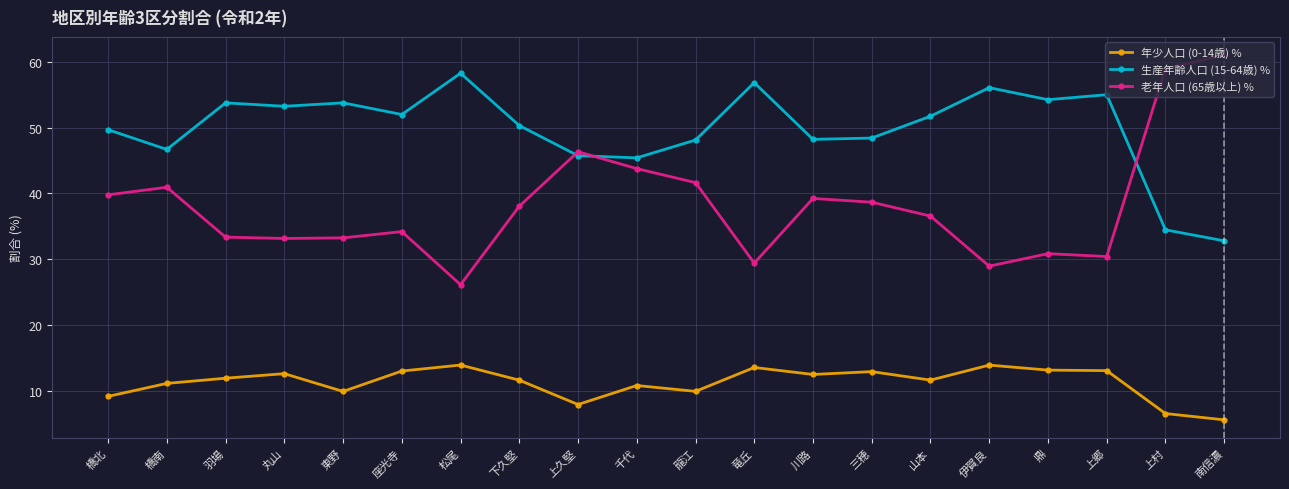

Is it true that 老年人口 (65歳以上) % equals 38.1 at 下久堅?

True